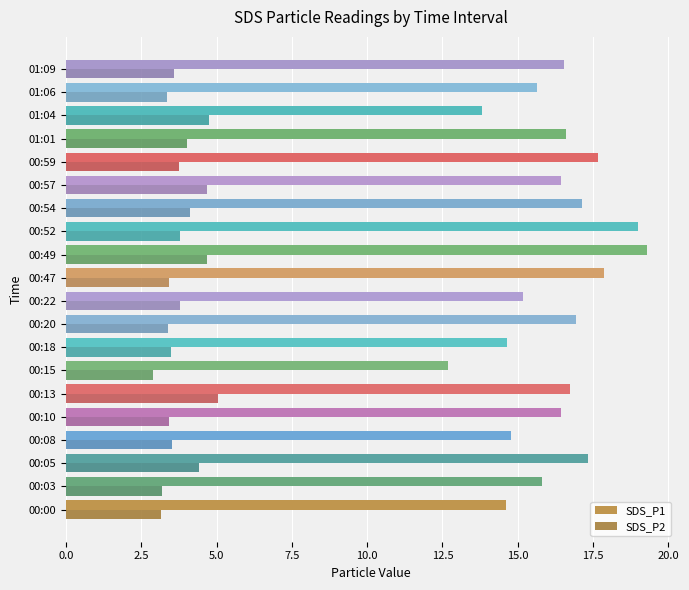

What is the lowest value of the SDS_P2 series?

2.9